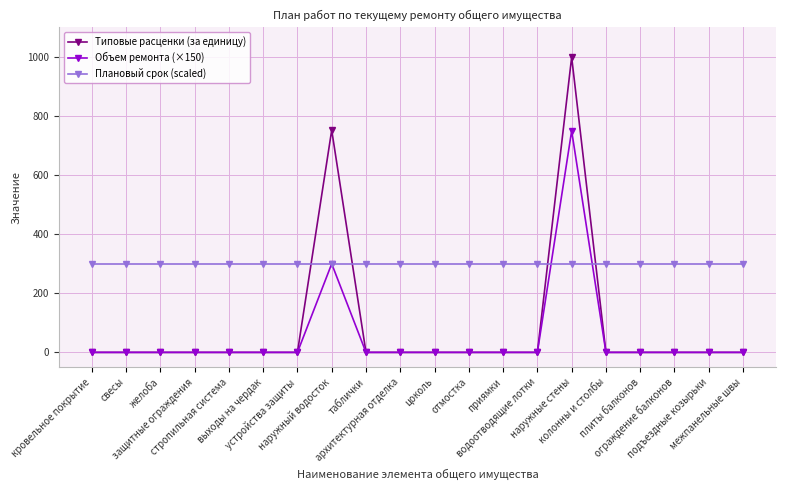

How many categories are shown in the chart?

20